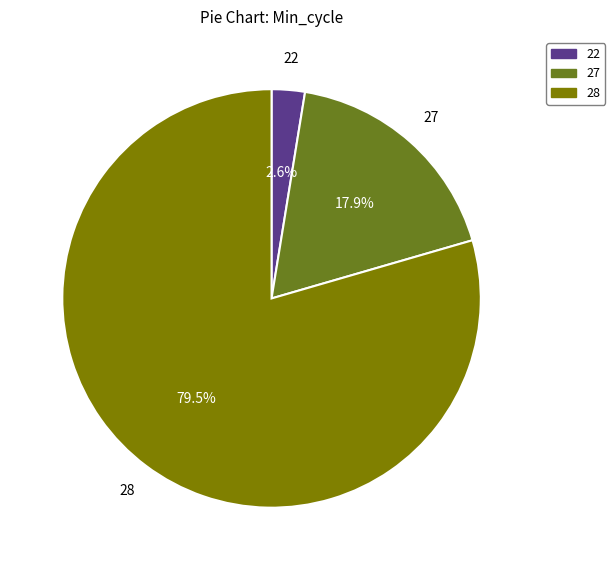

Between 22 and 28, which is larger?

28